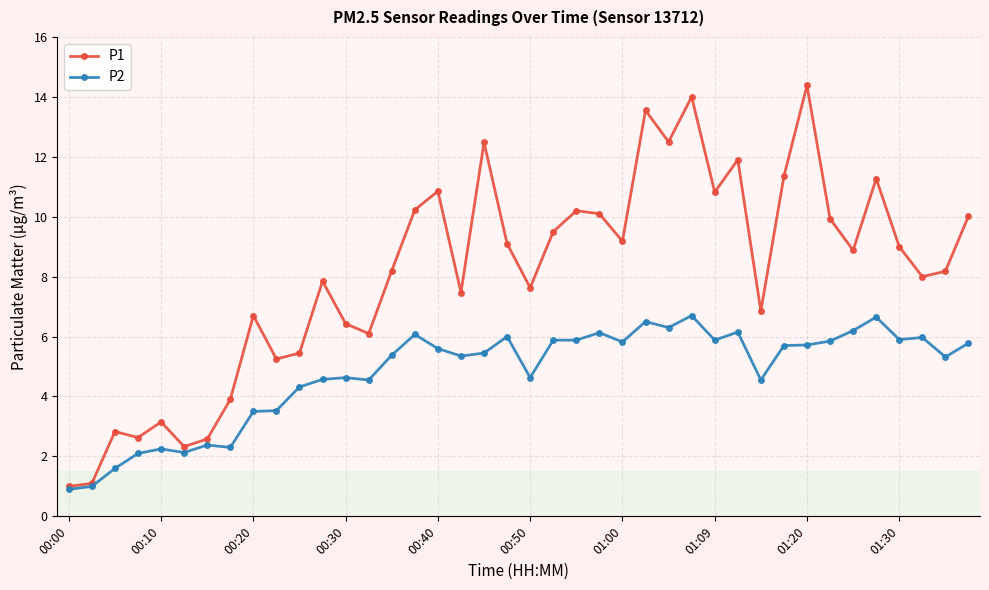

What is the smallest value displayed?

0.9